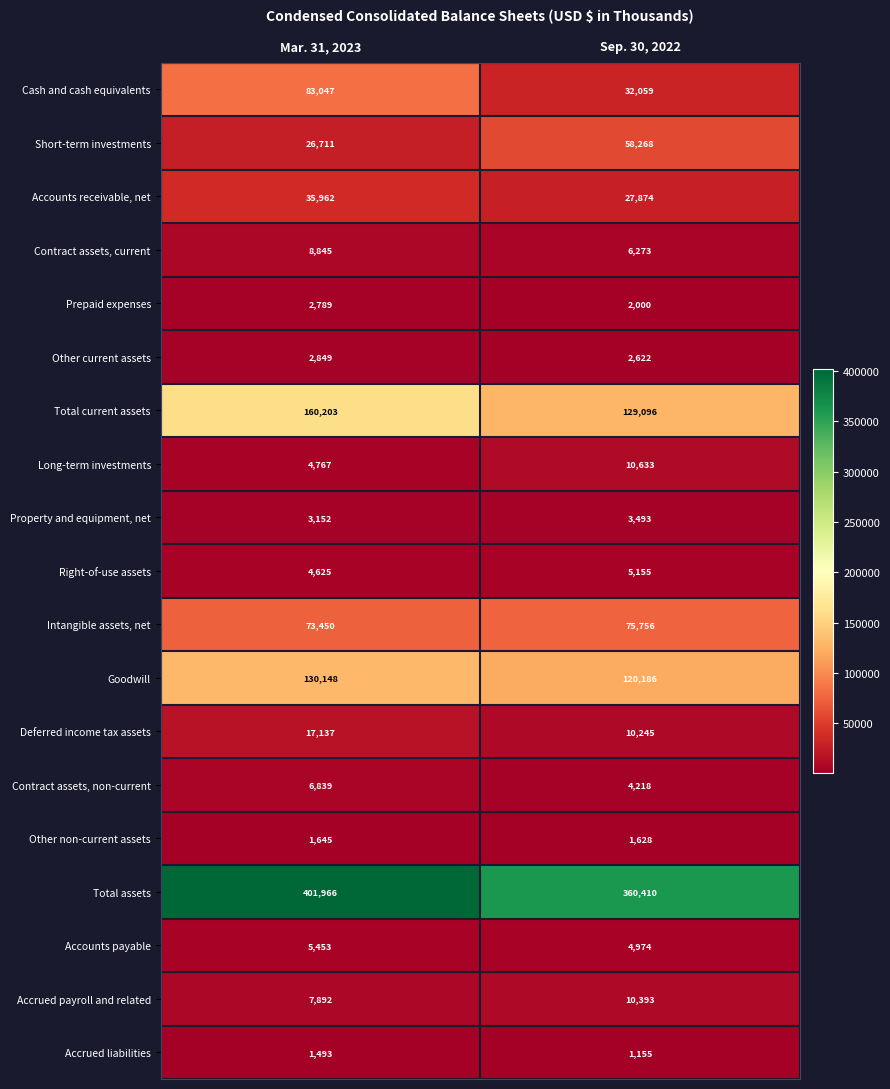

Which series changed the most between Mar. 31, 2023 and Sep. 30, 2022?

Cash and cash equivalents